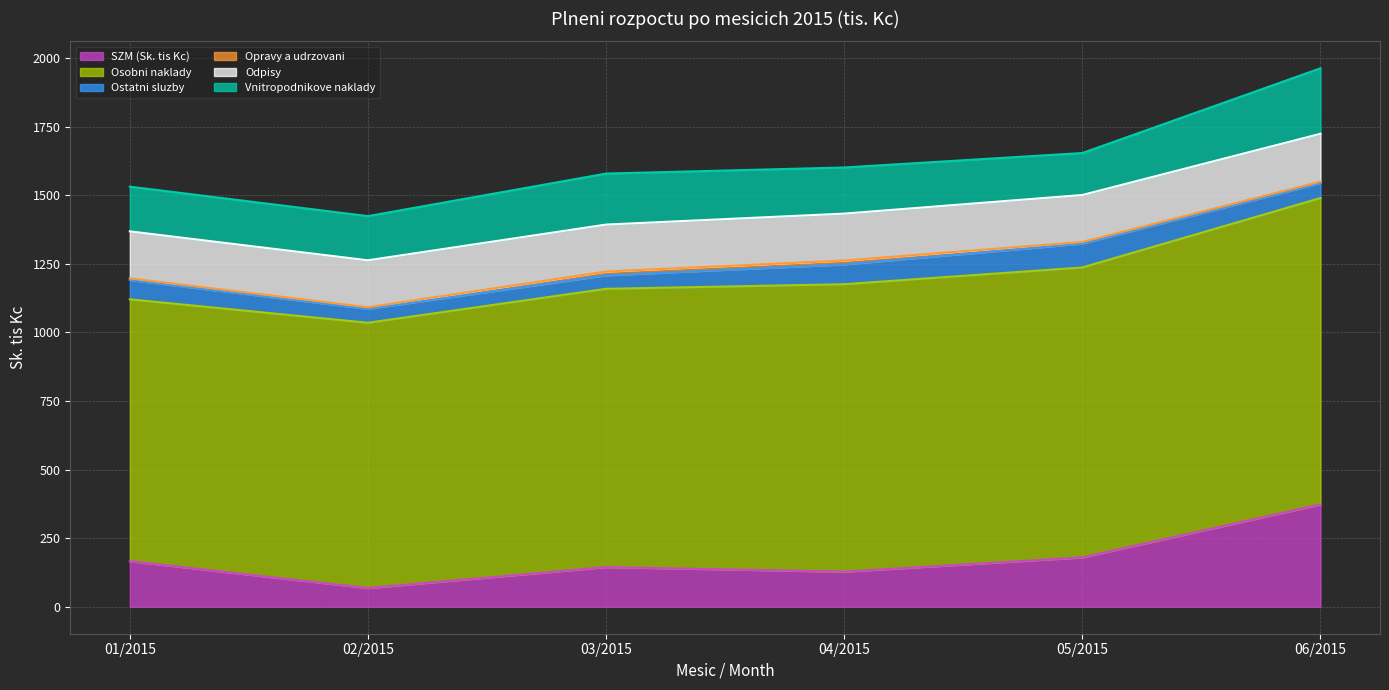

Reading left to right, transcribe all the data shown in this chart.

SZM (Sk. tis Kc): 01/2015=166.1	02/2015=68.2	03/2015=144.5	04/2015=127.9	05/2015=179.9	06/2015=373.1
Osobni naklady: 01/2015=954.8	02/2015=967.3	03/2015=1014.7	04/2015=1048.1	05/2015=1057.2	06/2015=1117.0
Ostatni sluzby: 01/2015=70.3	02/2015=50.6	03/2015=49.1	04/2015=72.1	05/2015=86.9	06/2015=54.4
Opravy a udrzovani: 01/2015=6.3	02/2015=5.8	03/2015=13.9	04/2015=14.1	05/2015=6.1	06/2015=5.4
Odpisy: 01/2015=171.2	02/2015=171.2	03/2015=171.2	04/2015=171.2	05/2015=171.2	06/2015=174.5
Vnitropodnikove naklady: 01/2015=163.0	02/2015=161.1	03/2015=186.0	04/2015=168.2	05/2015=153.1	06/2015=238.8